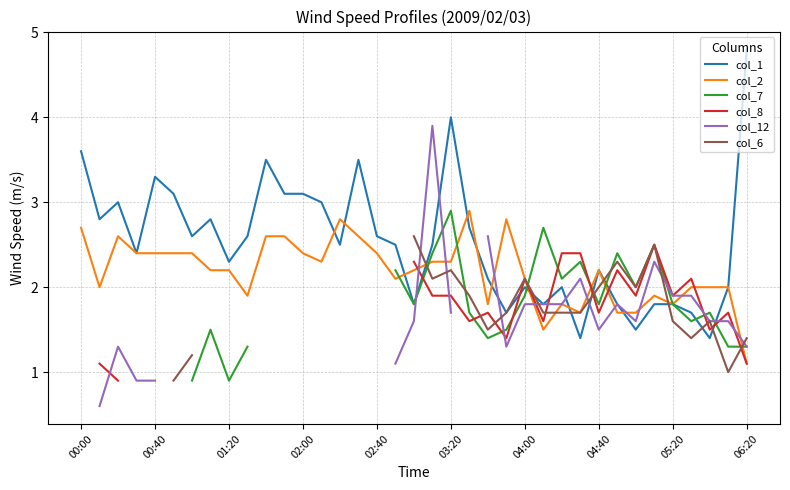

At which category is the sum across all series the highest?

19